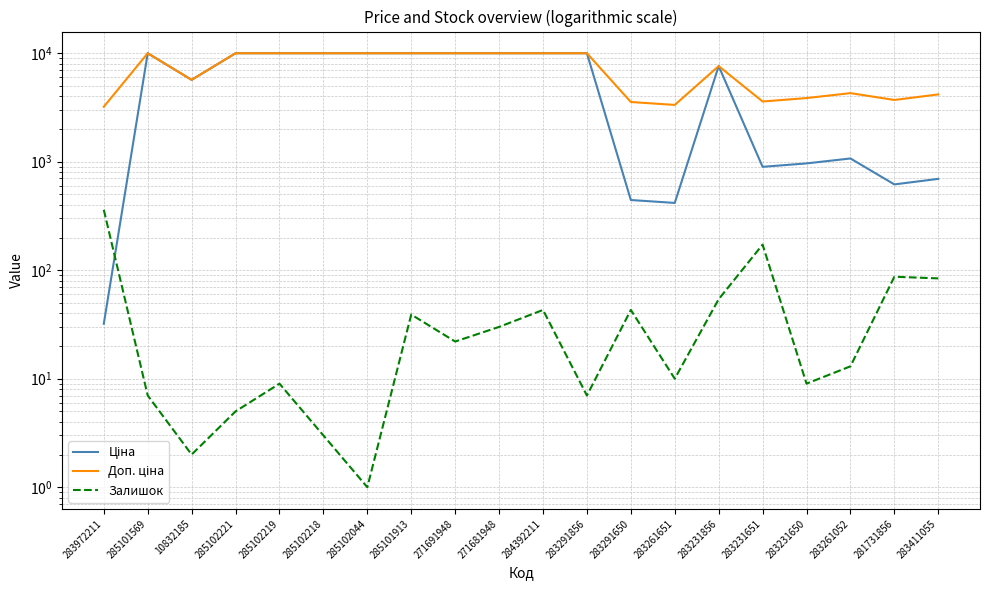

What position from the left is 283972211?

1